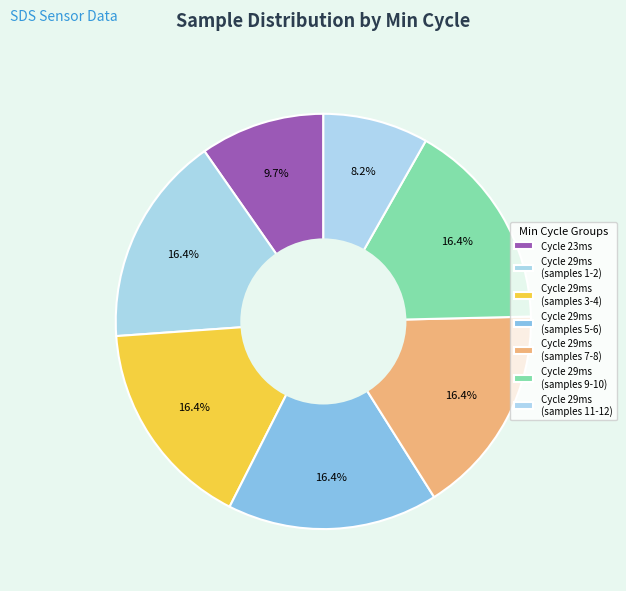

Does any single category account for the majority?

No